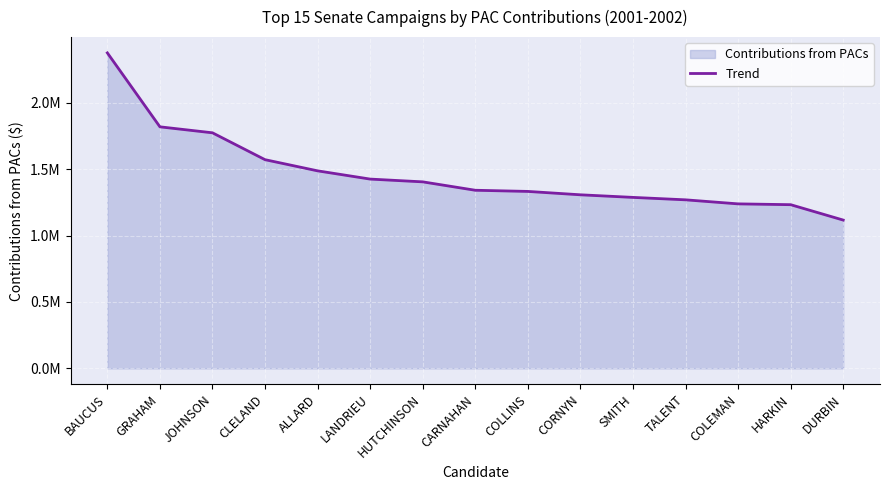

Count the number of categories in the chart.

15